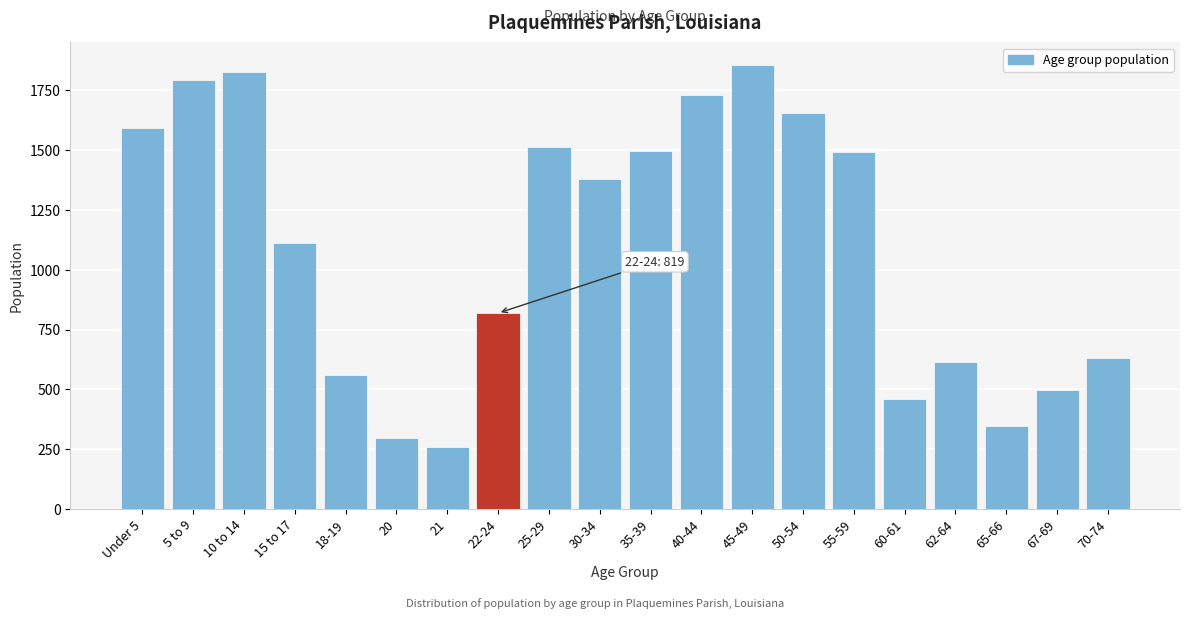

Reading right to left, what are all the values shown in this chart?

70-74=632	67-69=499	65-66=348	62-64=615	60-61=458	55-59=1491	50-54=1654	45-49=1858	40-44=1731	35-39=1499	30-34=1381	25-29=1514	22-24=819	21=259	20=295	18-19=562	15 to 17=1114	10 to 14=1828	5 to 9=1795	Under 5=1592